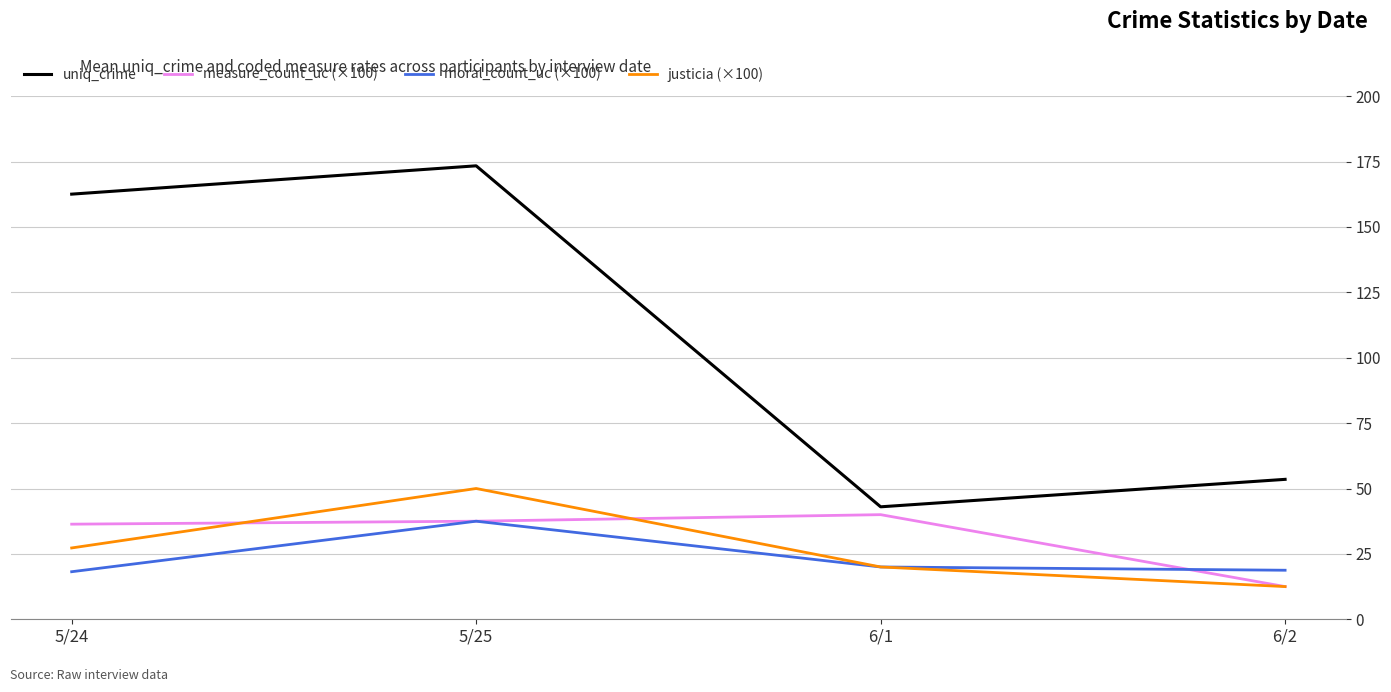

What position from the left is 6/2?

4